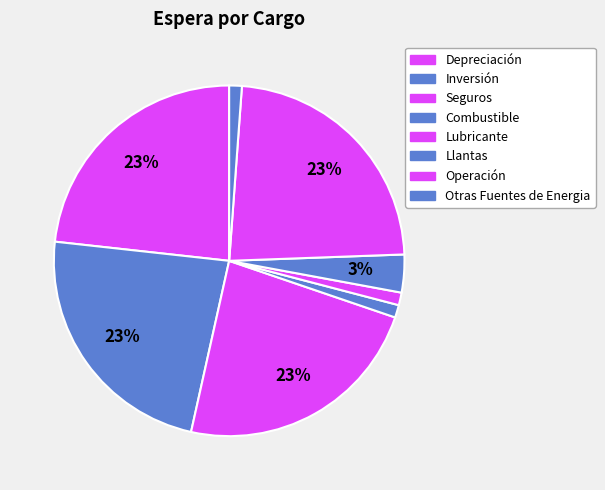

Do Depreciación and Inversión together represent more than half of the pie?

No